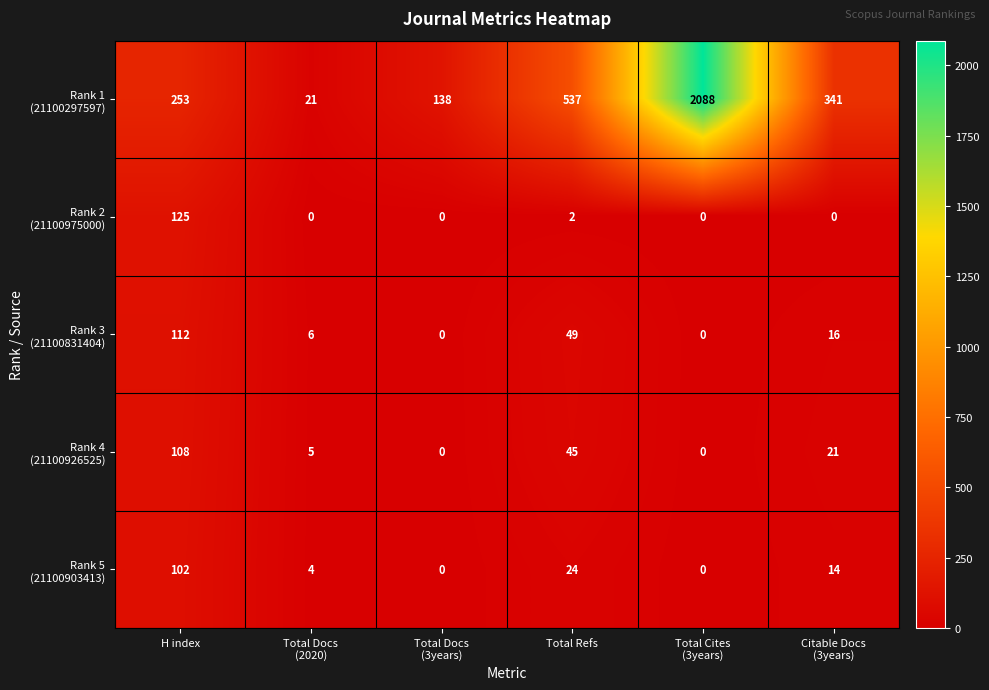

At how many categories does at least one series exceed 688?

1